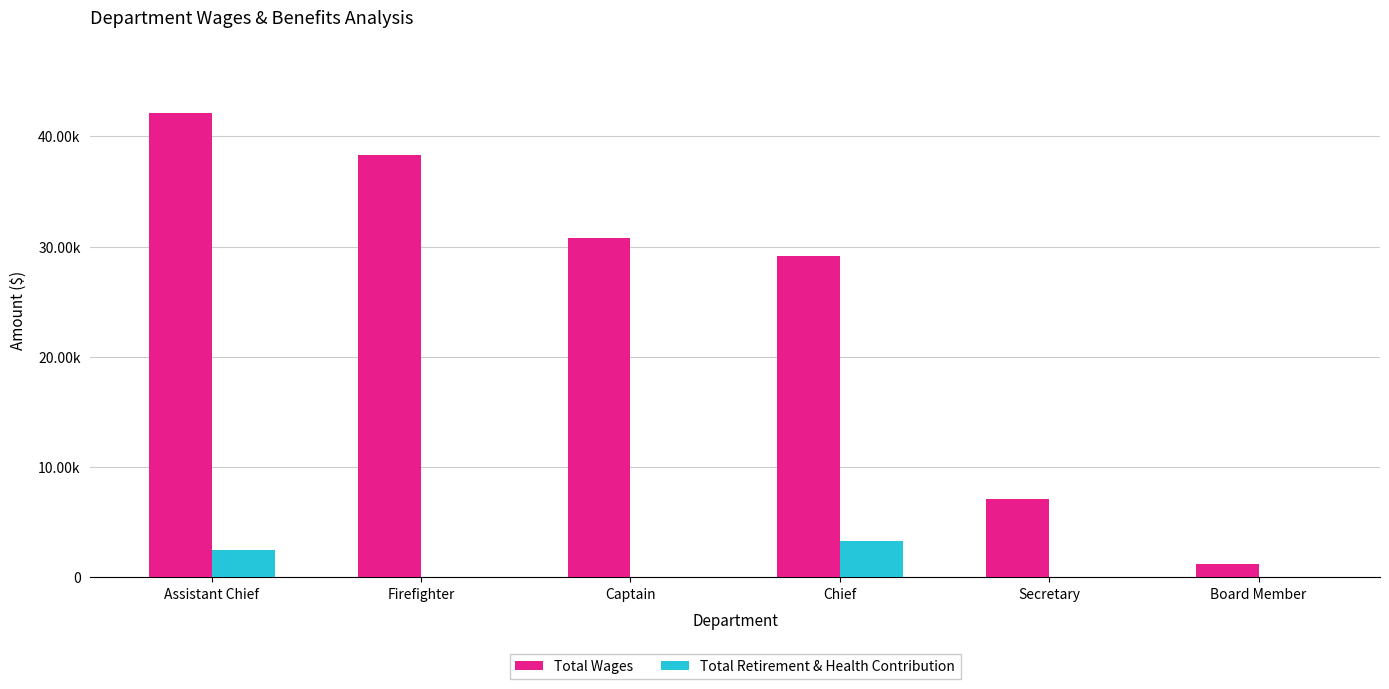

What are all the series names shown in the legend?

Total Wages, Total Retirement & Health Contribution